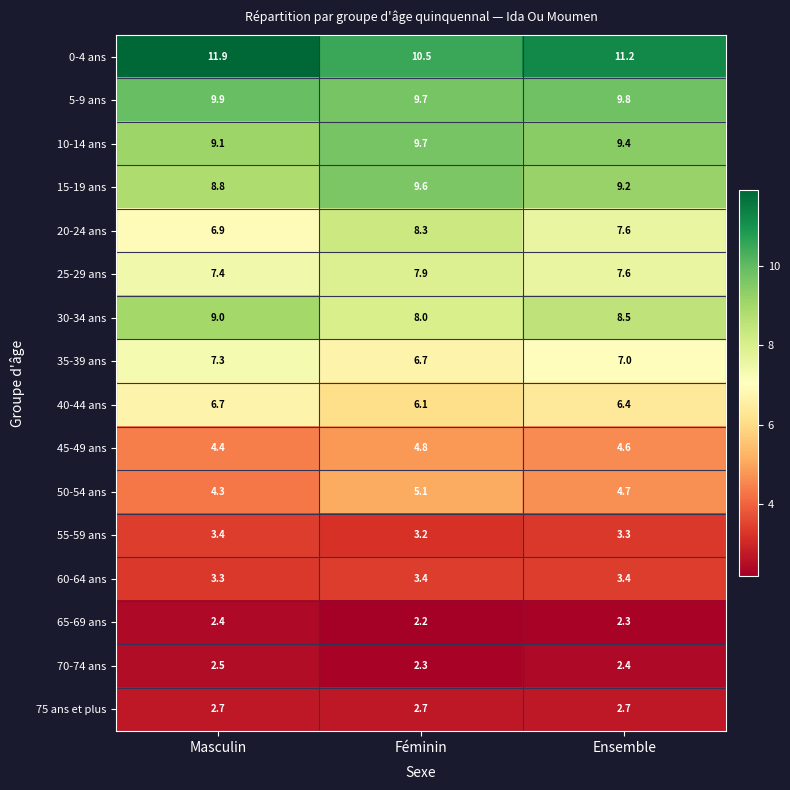

What is the minimum value shown in the chart?

2.2